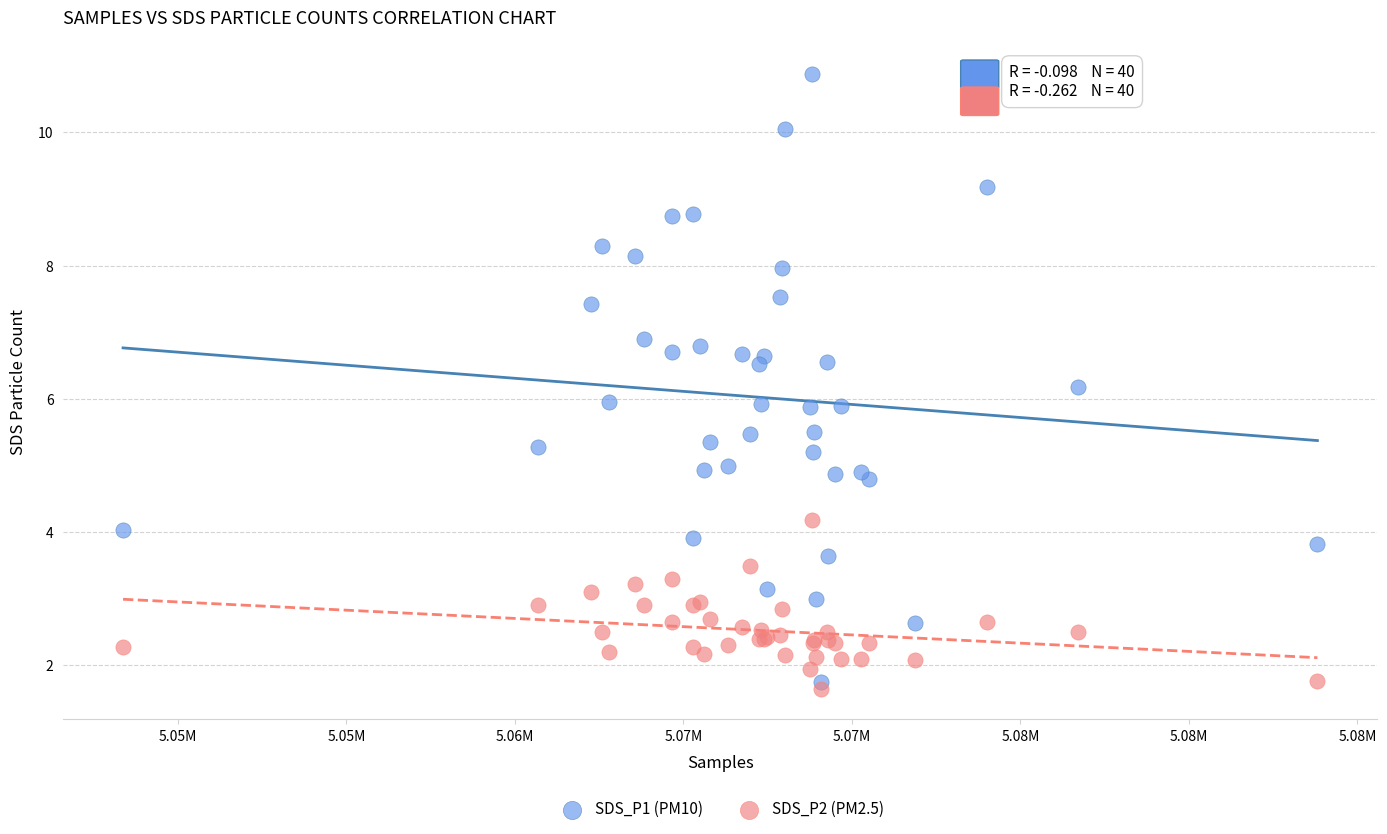

Which series reaches the maximum Y coordinate?

SDS_P1 (PM10)